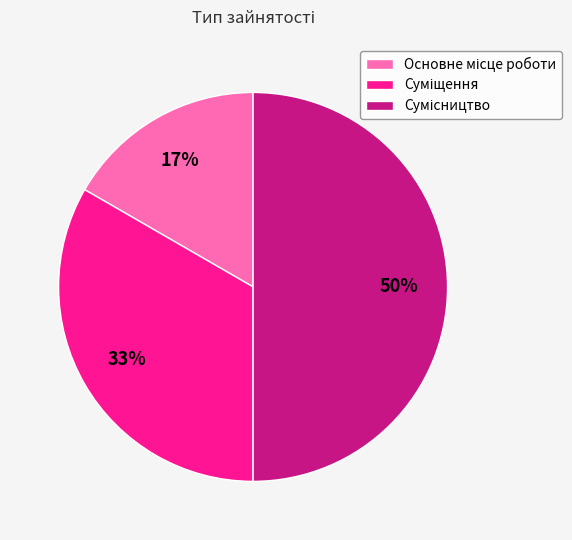

To the nearest percent, what is the average slice percentage?

33%